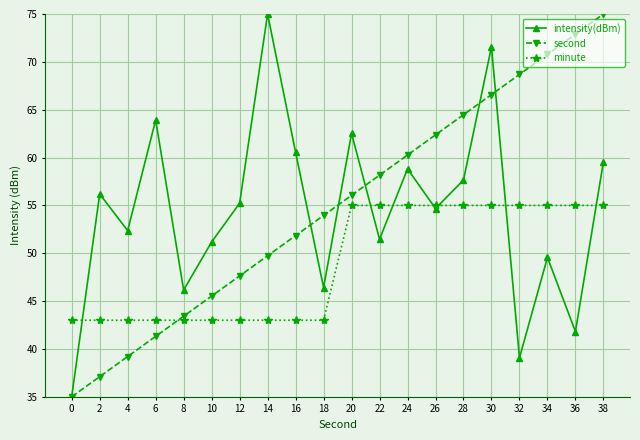

What is the approximate value of minute at 36?

55.0